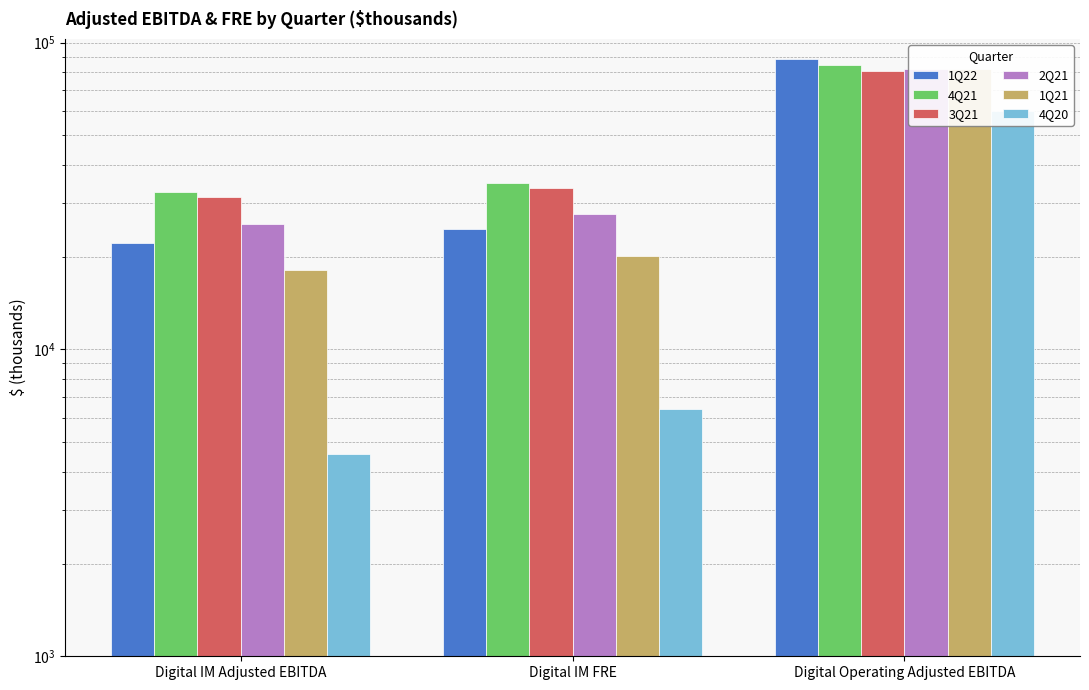

At which category is the sum across all series the highest?

Digital Operating Adjusted EBITDA